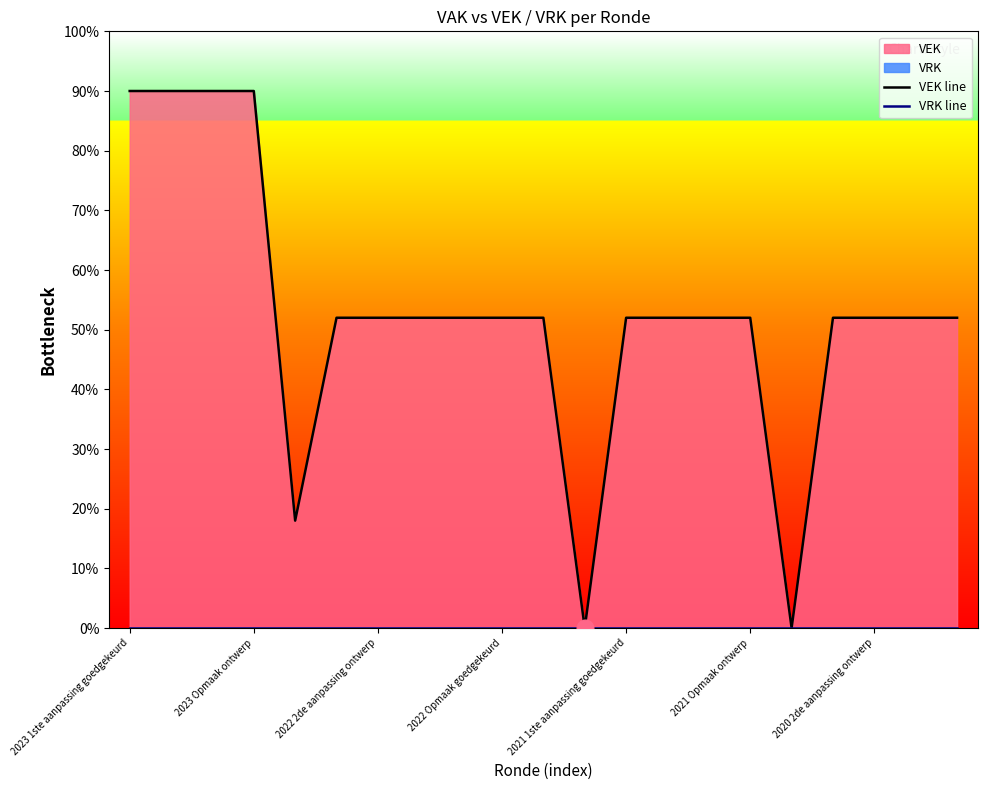

How many lines are shown in the chart?

2